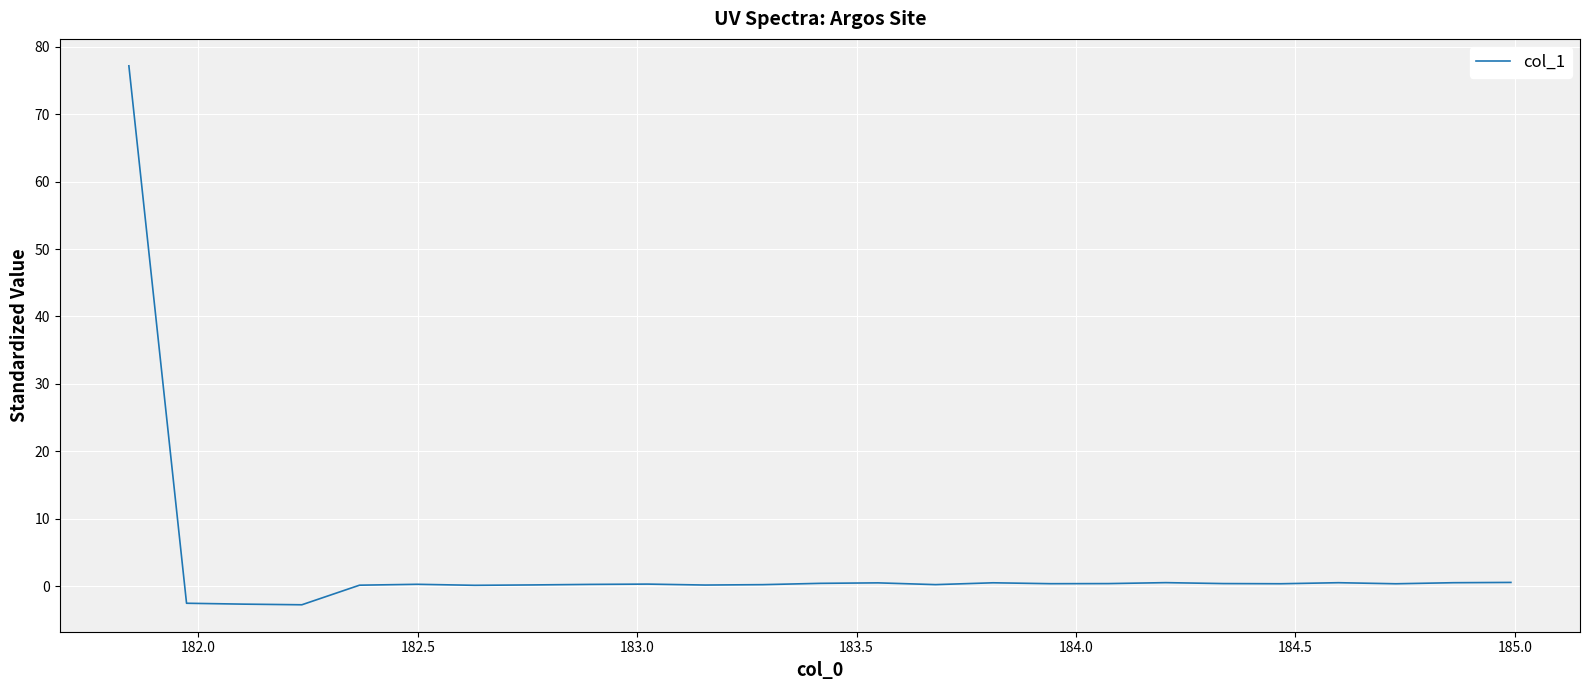

What is the smallest value displayed?

-2.7